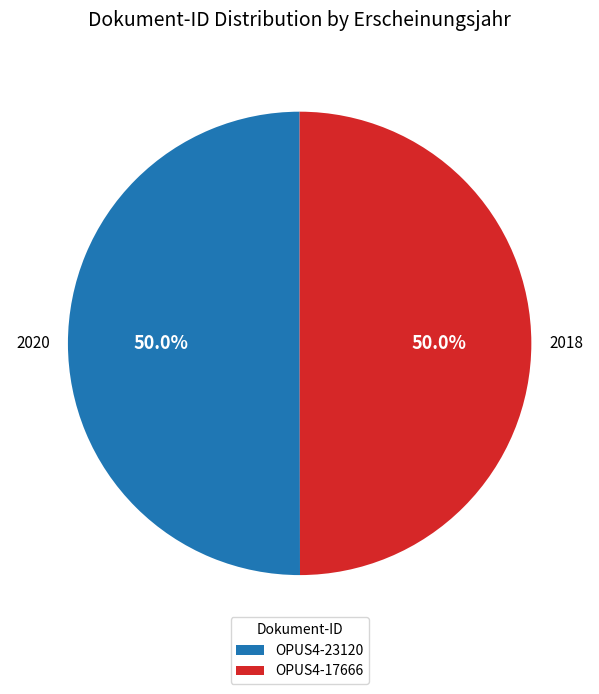

To the nearest percent, what percentage of the pie is OPUS4-23120?

50%